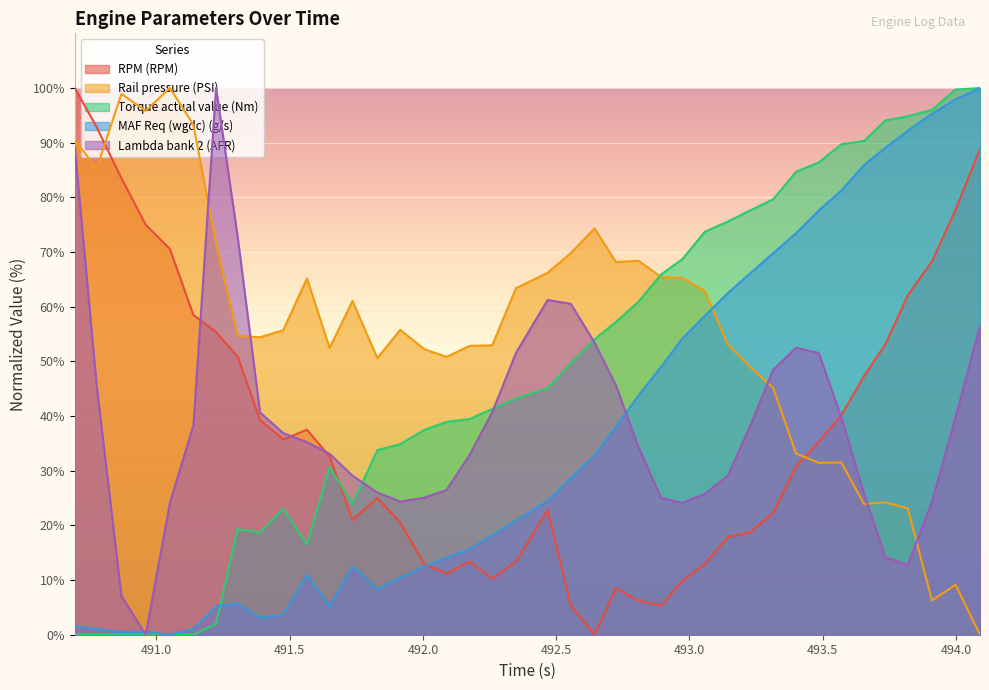

In RPM (RPM), how many points are higher than both neighbors (excluding endpoints)?

5